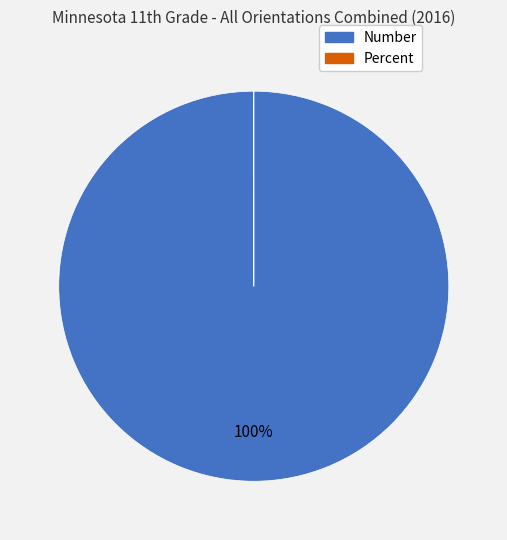

True or false: Number accounts for 100% of the total.

True